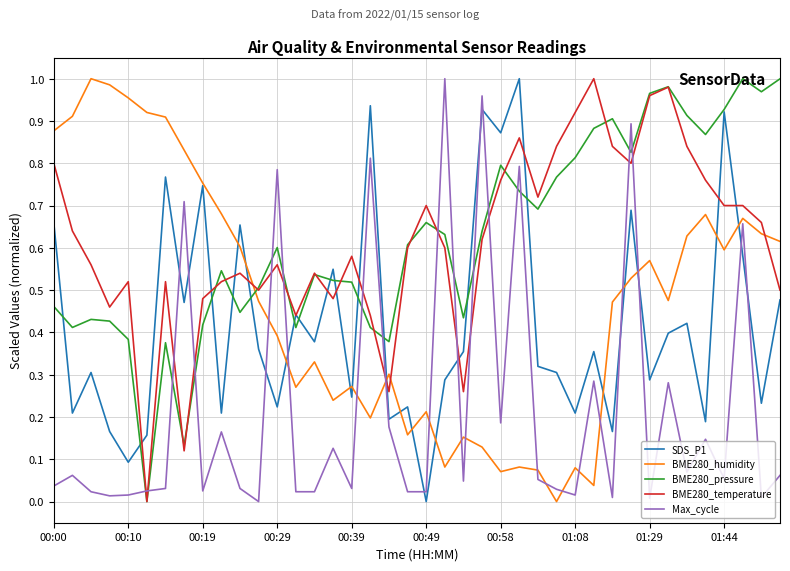

True or false: Max_cycle and SDS_P1 intersect in this chart.

True